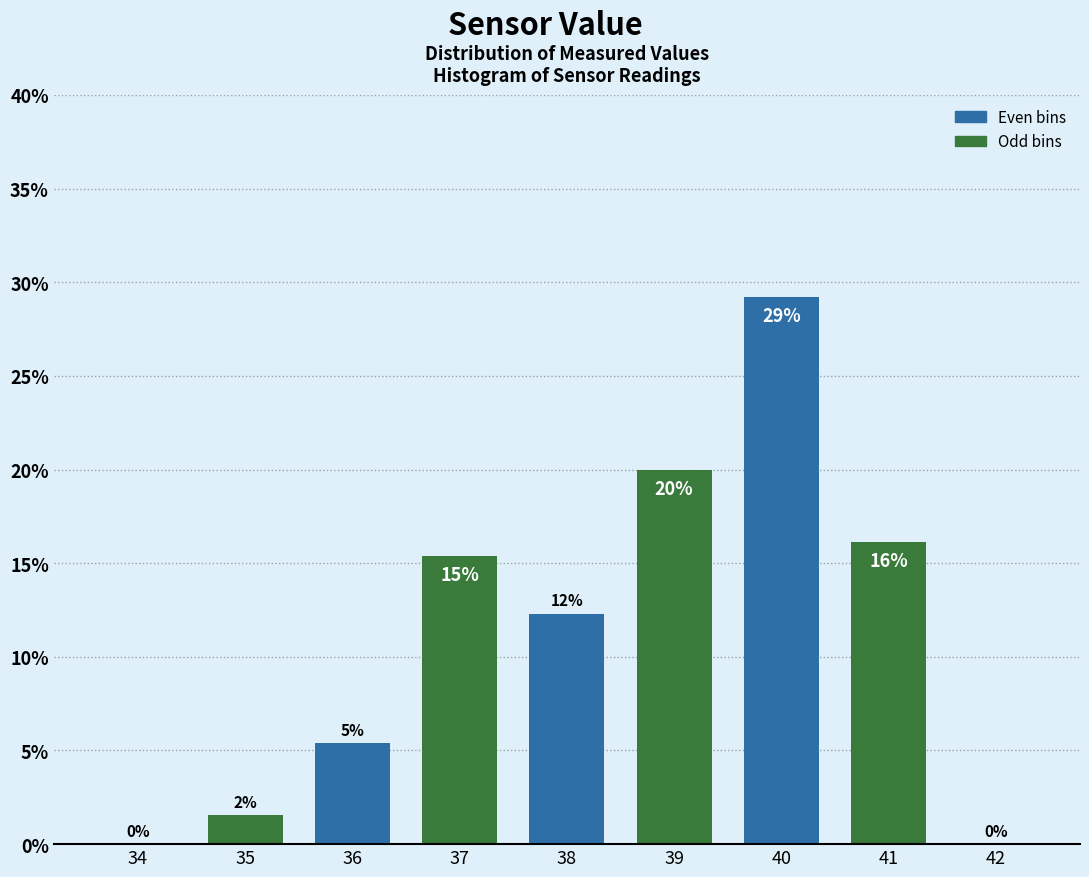

Are the bars horizontal?

No